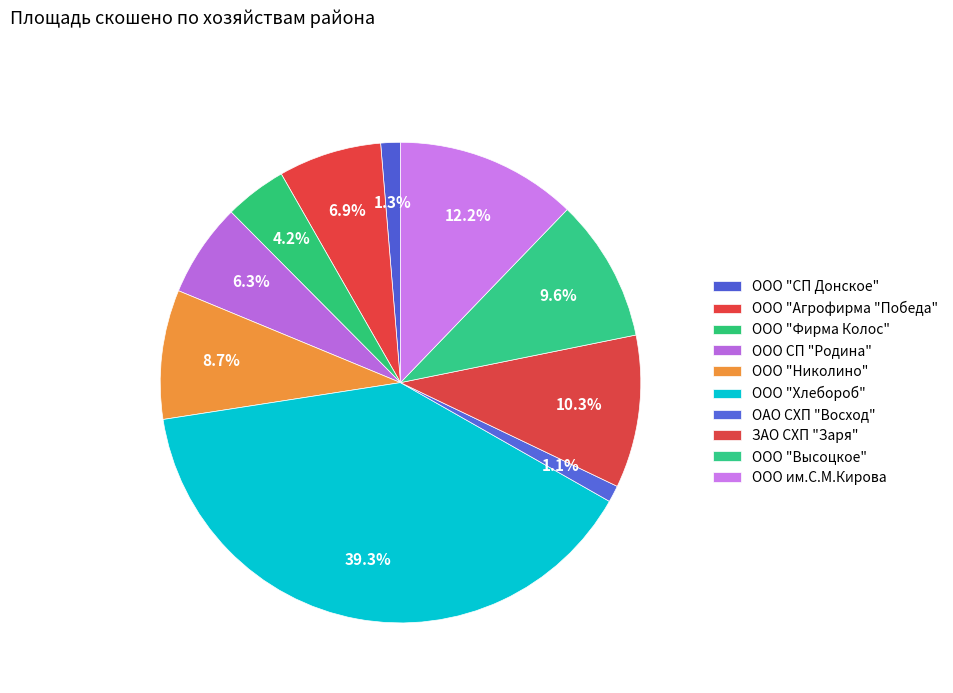

What is the ratio of the value at ОАО СХП "Восход" to the value at ООО "Агрофирма "Победа"?

0.2